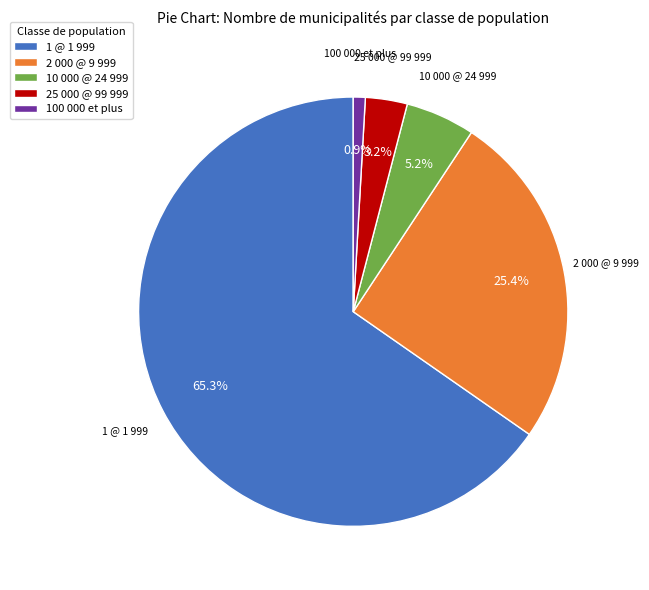

To the nearest percent, what is the average slice percentage?

20%